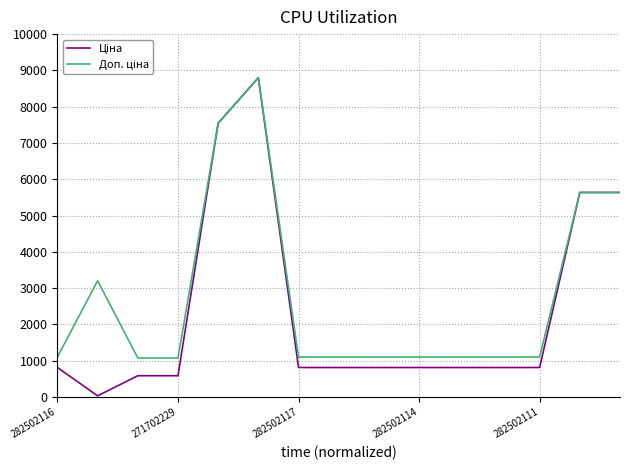

What is the greatest value displayed?

8797.6